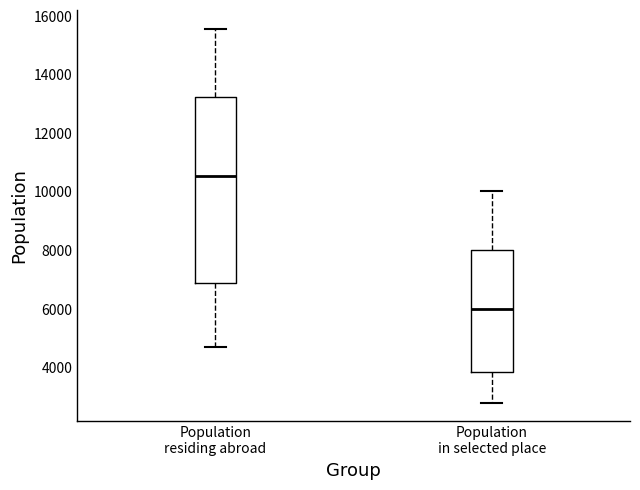

Reading left to right, read every box against the y-axis: the position of its median line, the range the box covers, and the ends of its whiskers. The values are not printed on the chart, so give them approximately, as read against the axis.

Population residing abroad: median 10600, box 6800 to 13200, whiskers 4600 to 15600
Population in selected place: median 6000, box 3800 to 8000, whiskers 2800 to 10000